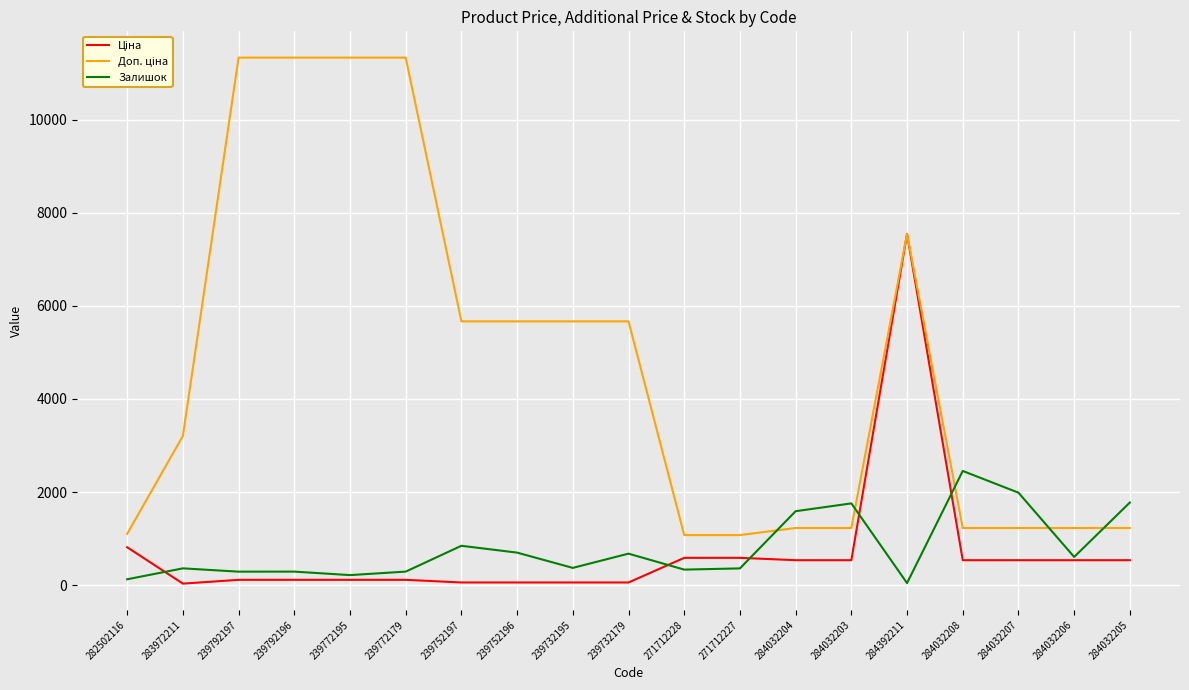

At which category is the sum across all series the highest?

284392211